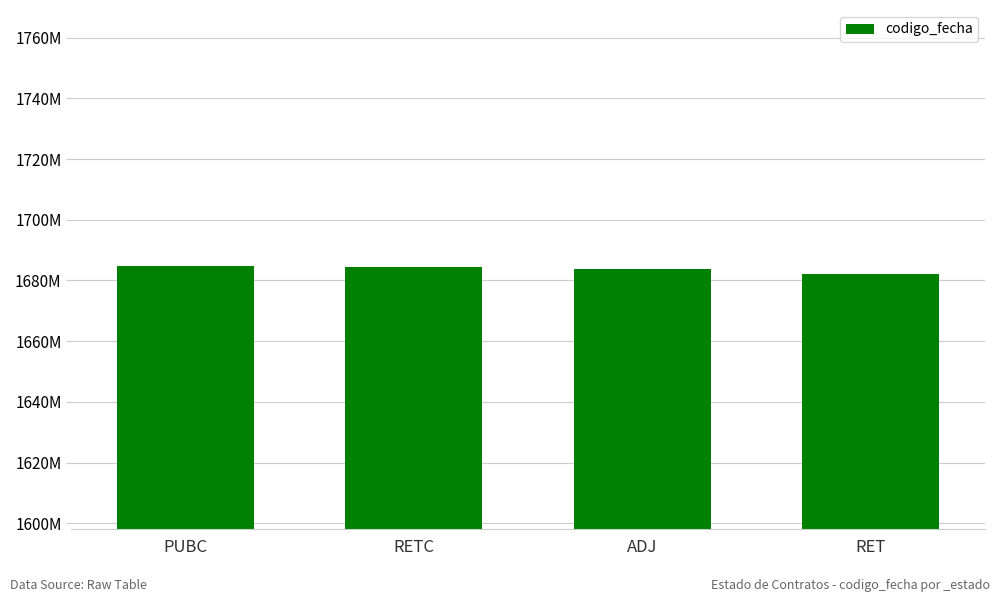

Does the chart contain any negative values?

No